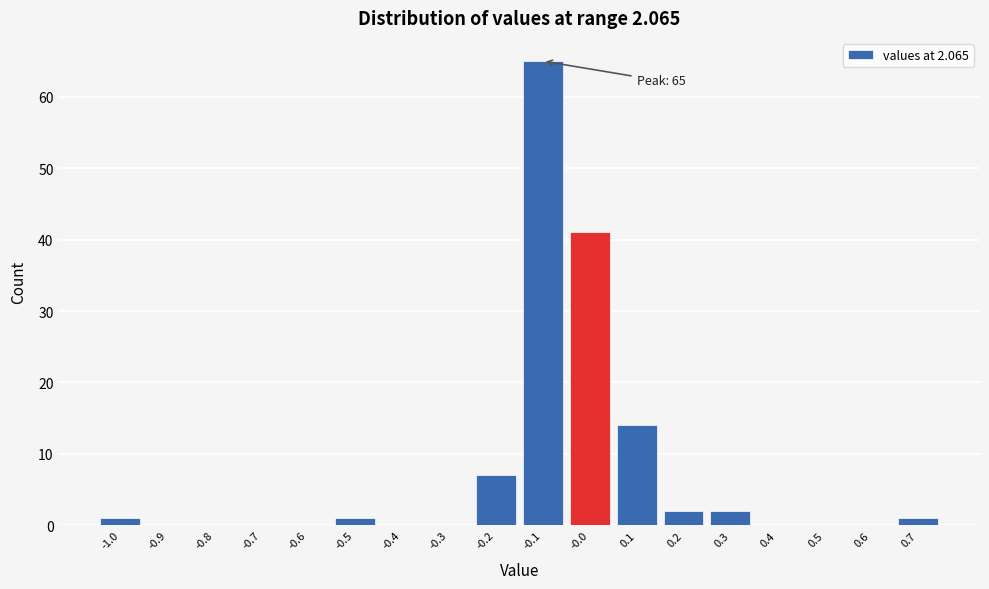

Which range on the x-axis has the tallest bar?

-0.15 to -0.05